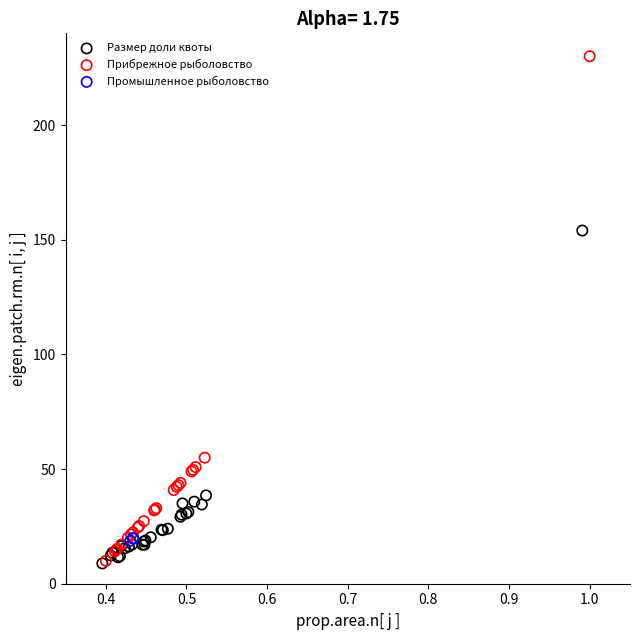

Which series contains the highest Y value?

Прибрежное рыболовство